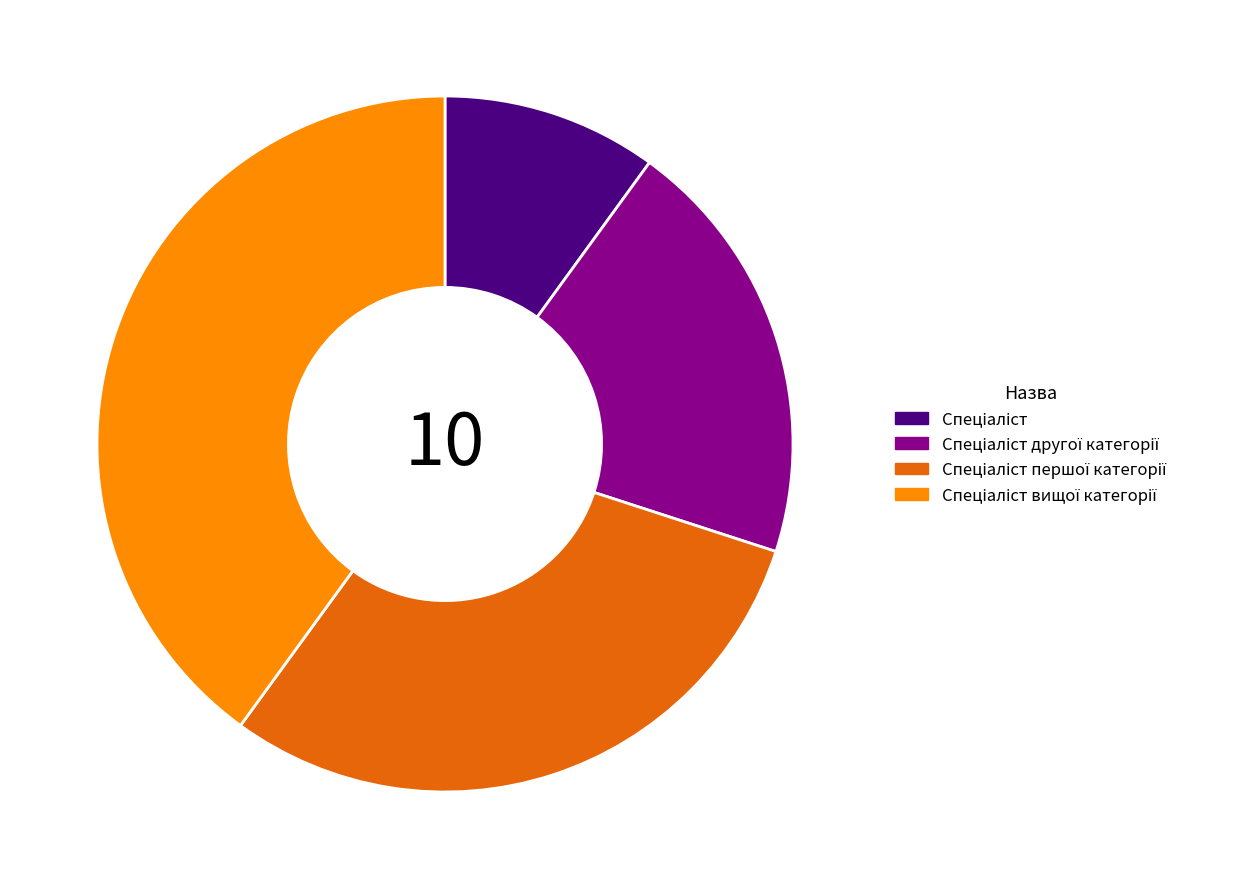

Is there any slice that represents more than half of the pie?

No